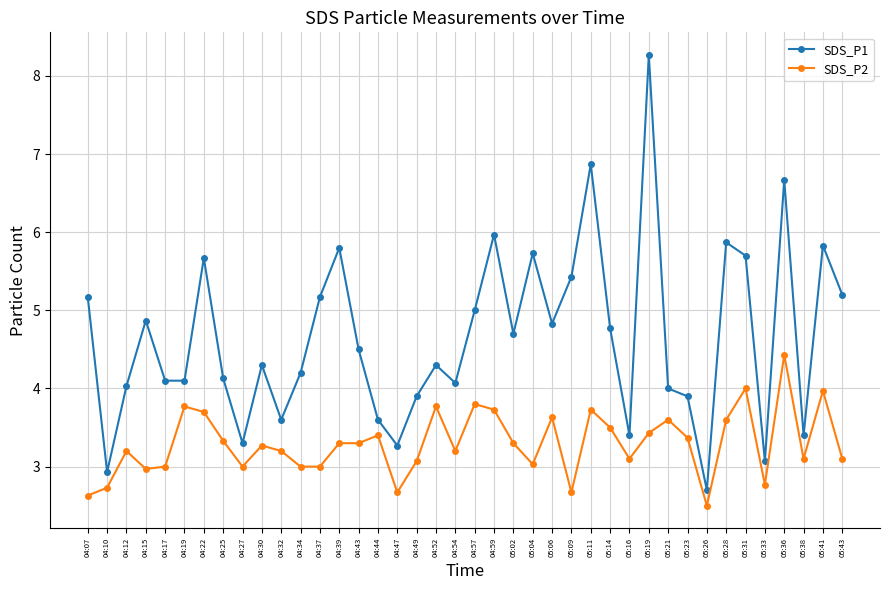

What is the maximum value for SDS_P2?

4.4